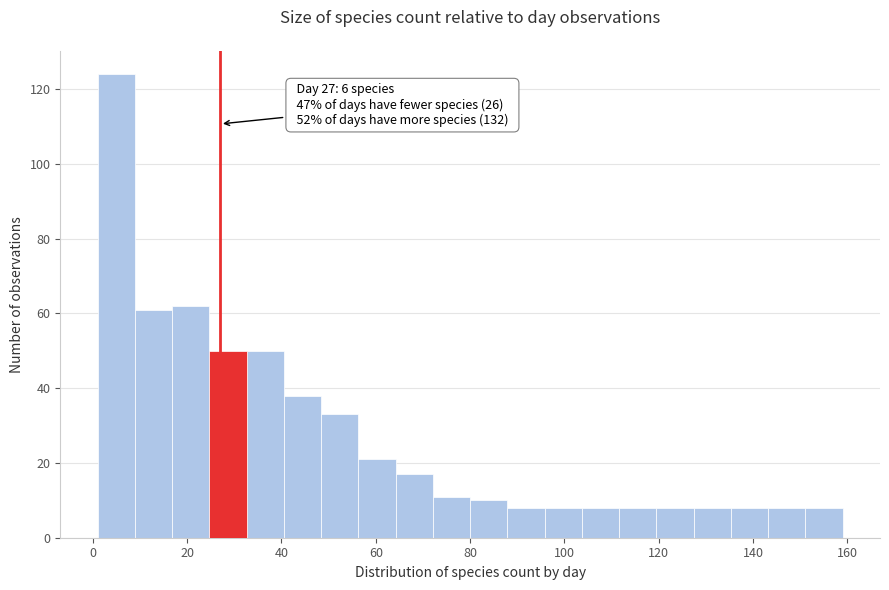

Read against the x-axis, roughly where is the centre of the tallest bar?

4